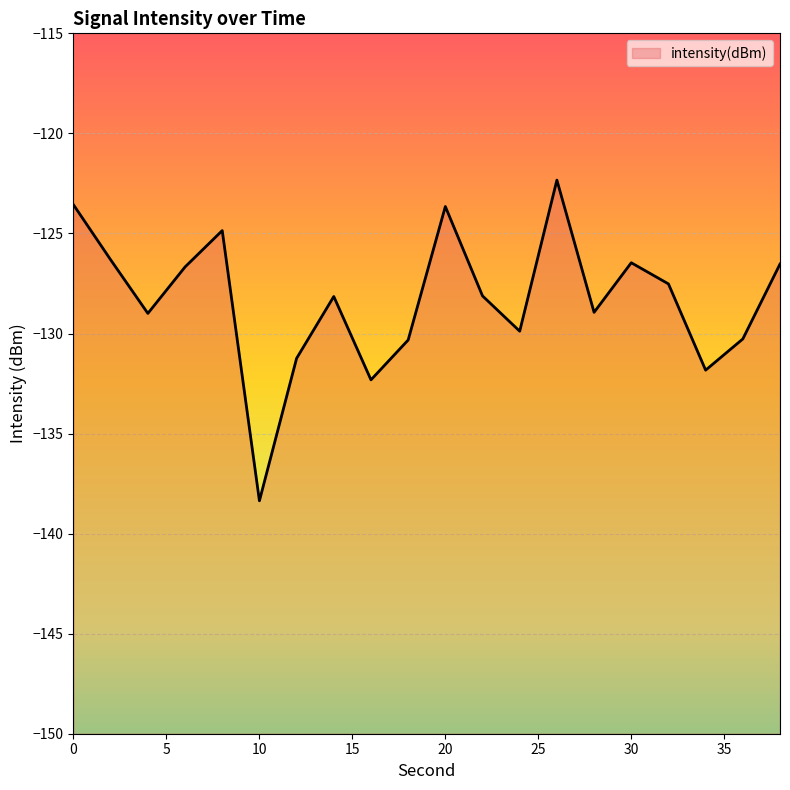

What is the maximum value shown in the chart?

-122.3